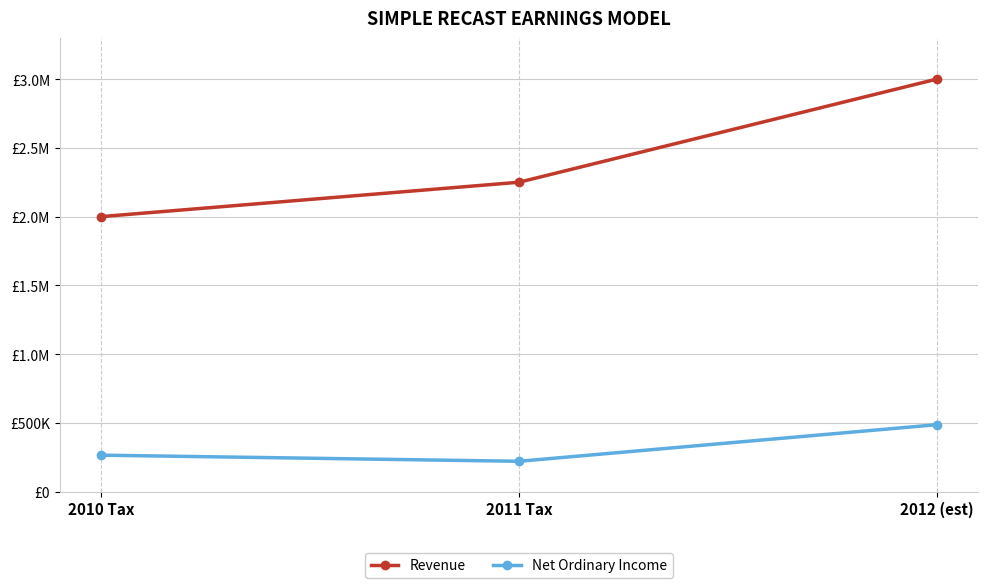

At which label does Revenue first exceed 2250000?

2012 (est)